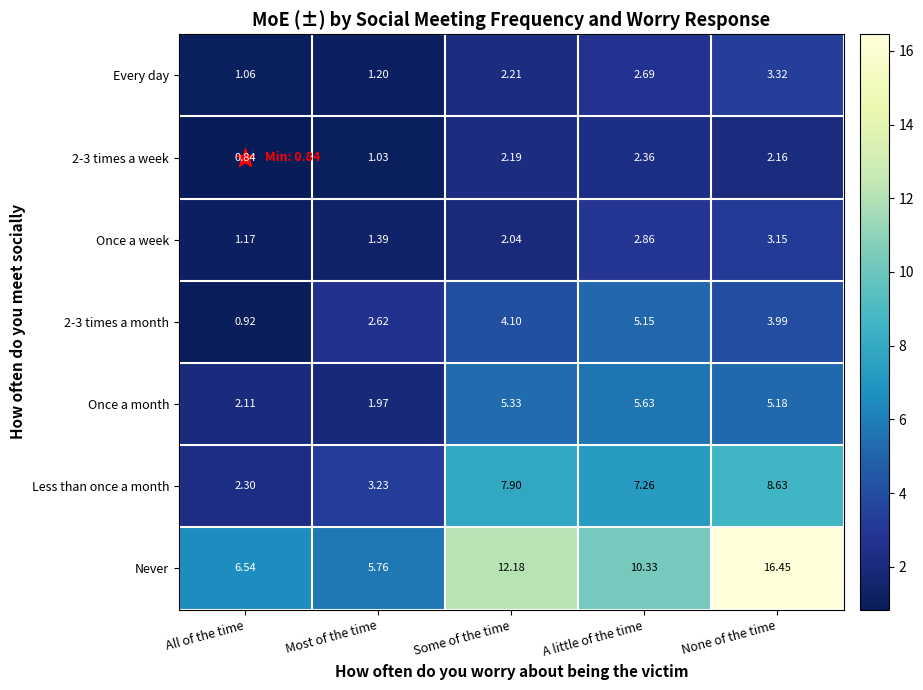

At which category is the sum across all series the highest?

None of the time